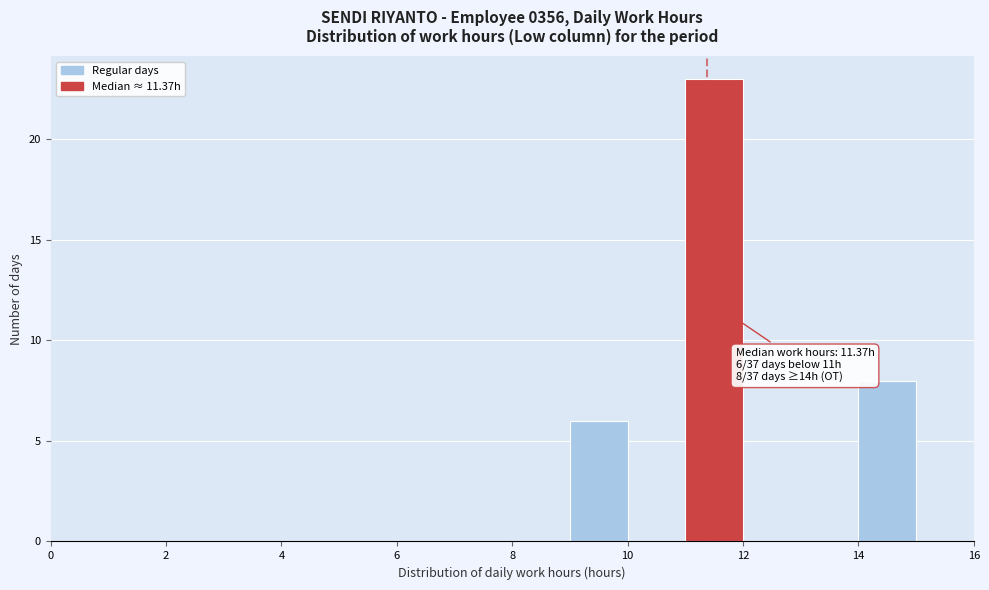

Over which range of the x-axis is the bar tallest?

11 to 12